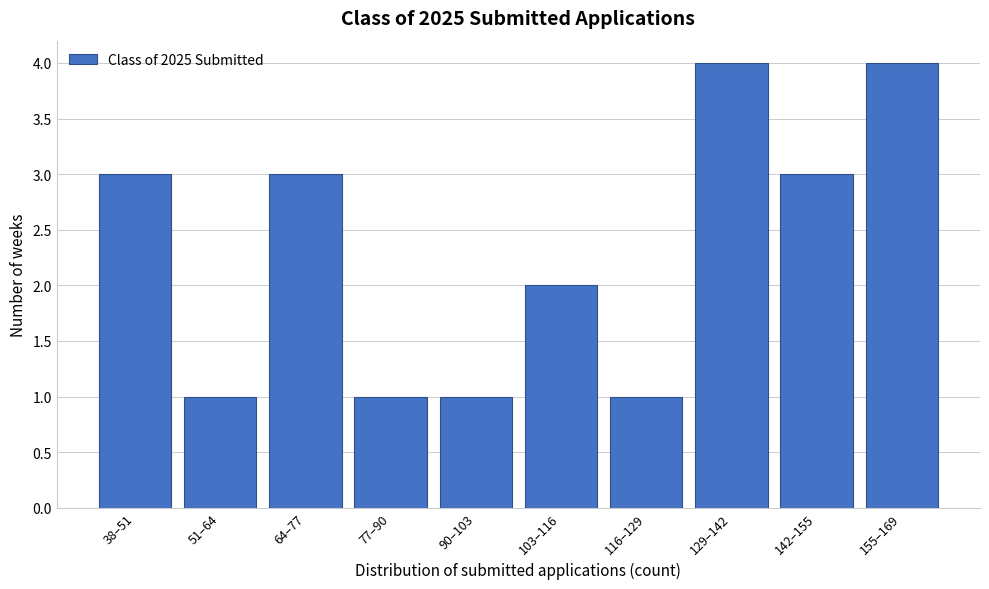

Reading left to right, list all the values displayed in this chart.

38–51=3	51–64=1	64–77=3	77–90=1	90–103=1	103–116=2	116–129=1	129–142=4	142–155=3	155–169=4